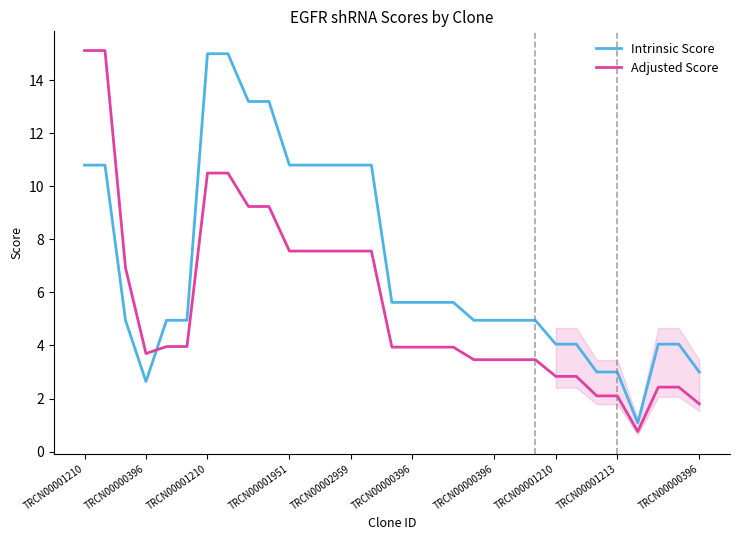

Does the chart display data point markers on the line(s)?

No